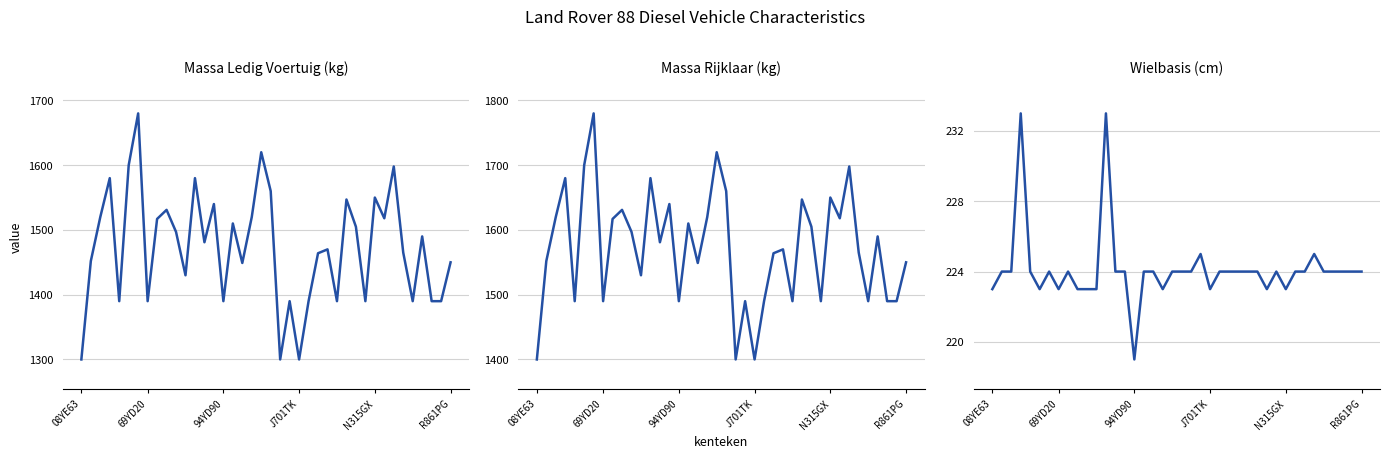

Is it true that massa_ledig_voertuig equals 2545 at 25?

False